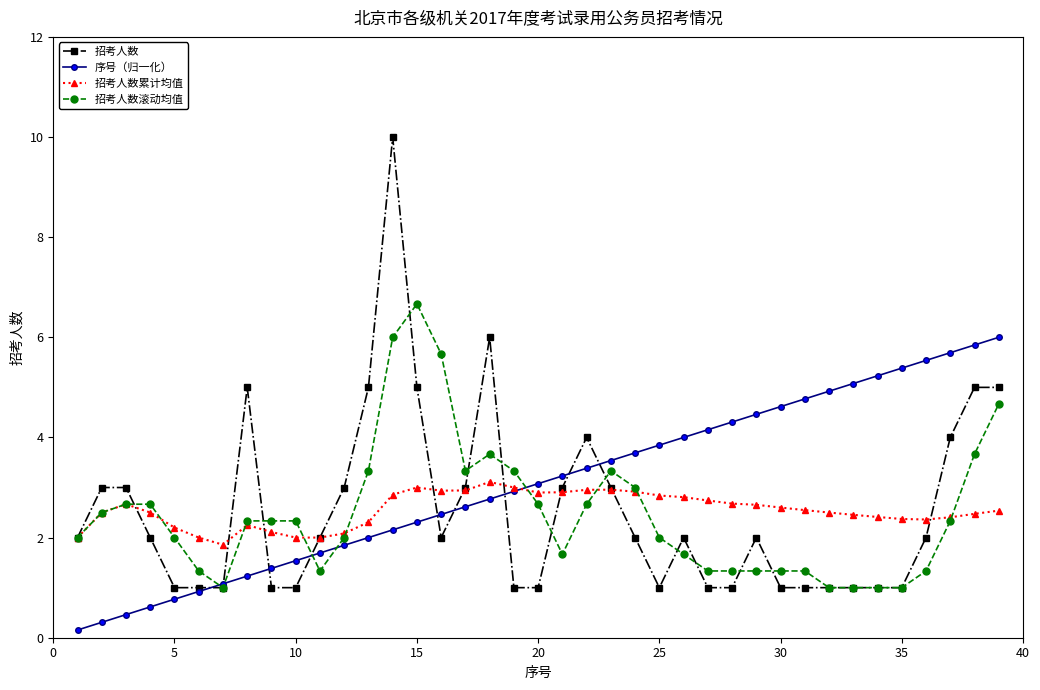

Which series has the widest spread of values?

招考人数